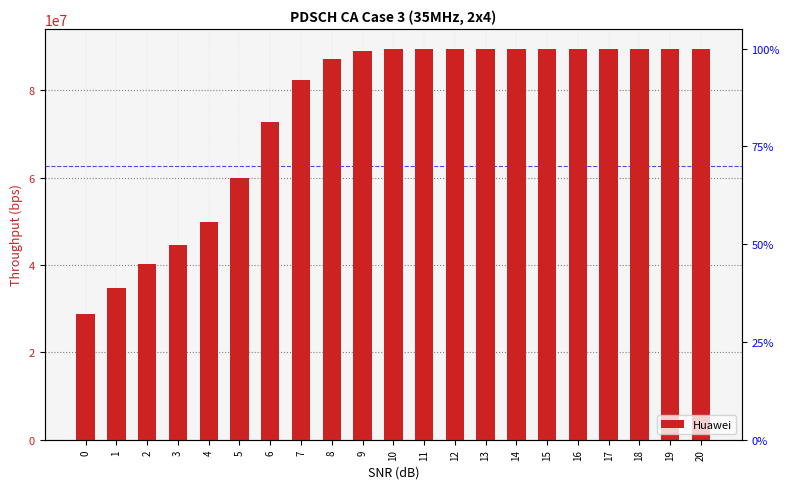

What value does the data have at 5?

59838055.2